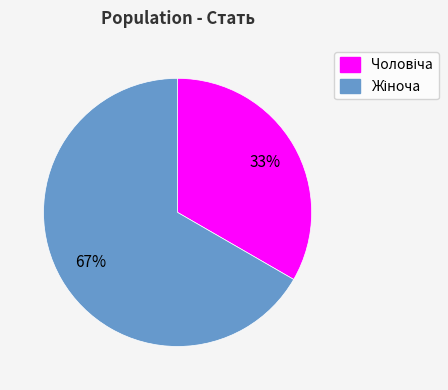

How many segments does this pie chart have?

2